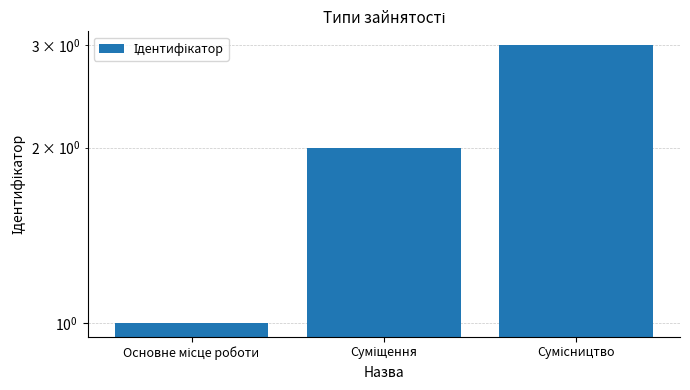

Reading left to right, transcribe all the data shown in this chart.

1	2	3